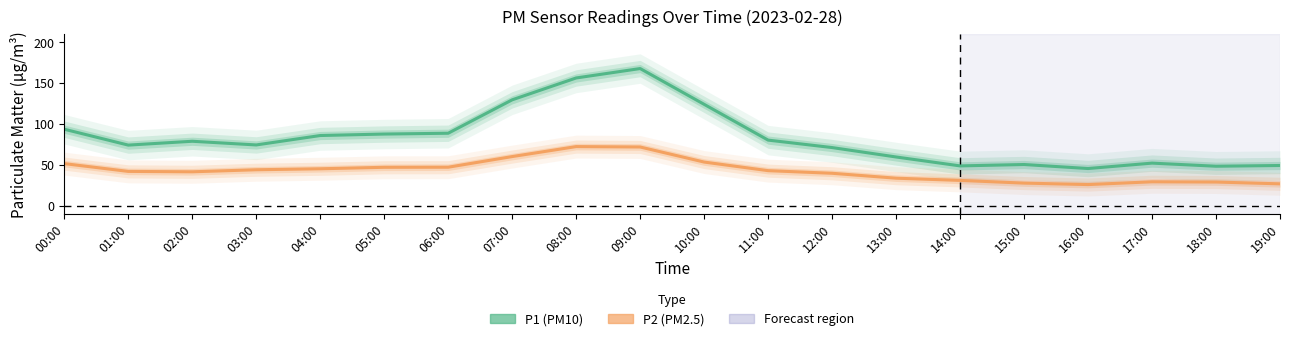

At how many categories does at least one series exceed 93?

5